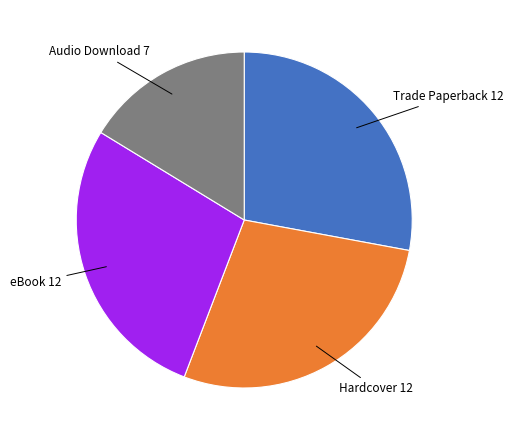

Combined, do Hardcover and Audio Download account for over 50%?

No